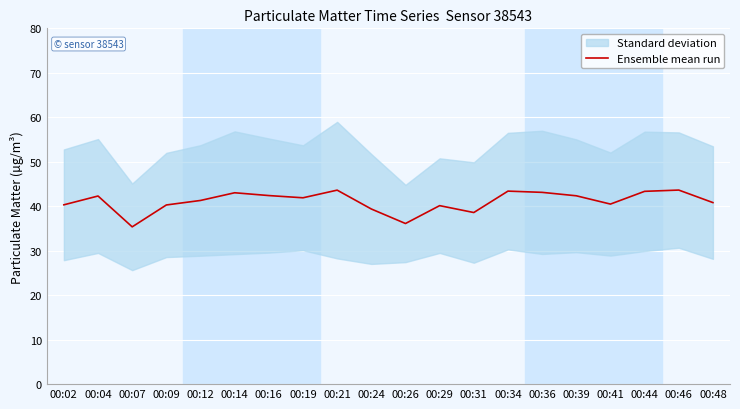

At which category does the data reach its first local peak?

00:04